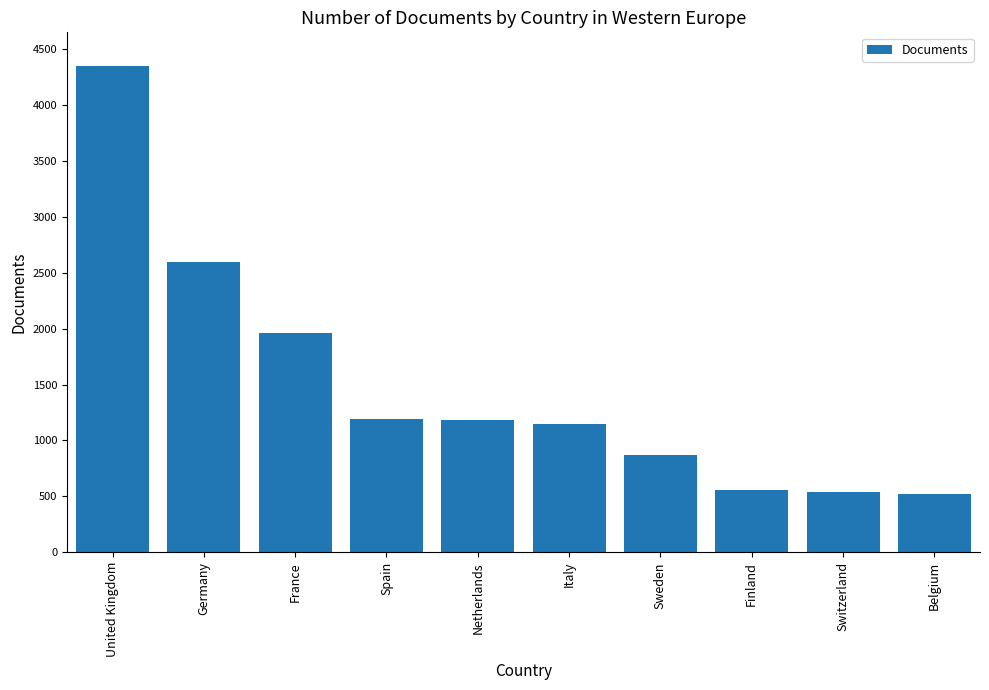

At which label is the value closest to 2434?

Germany